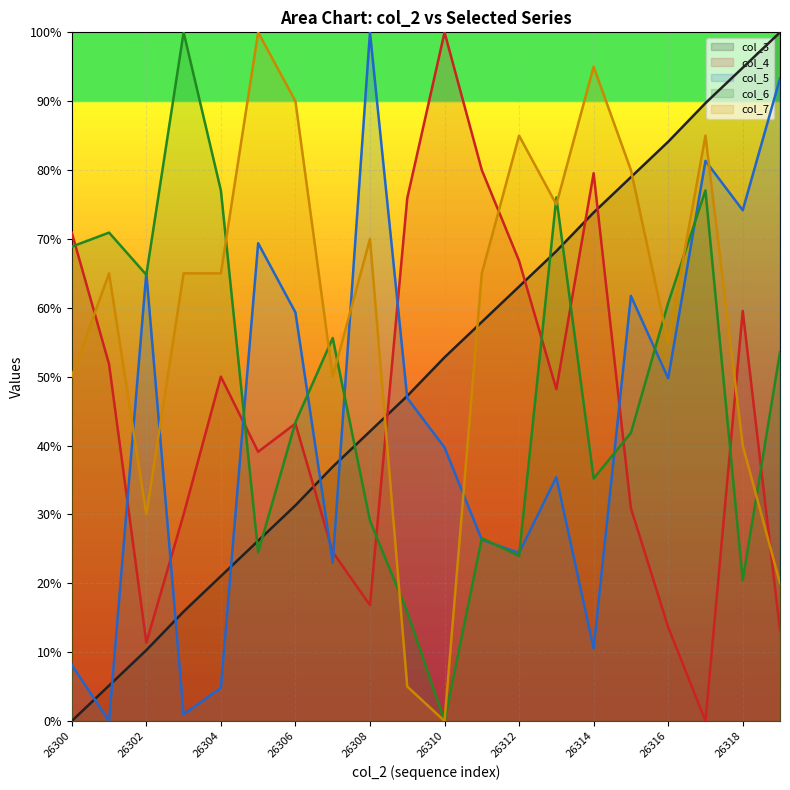

What is the value of the col_6 point at the 12th from the left?

0.3